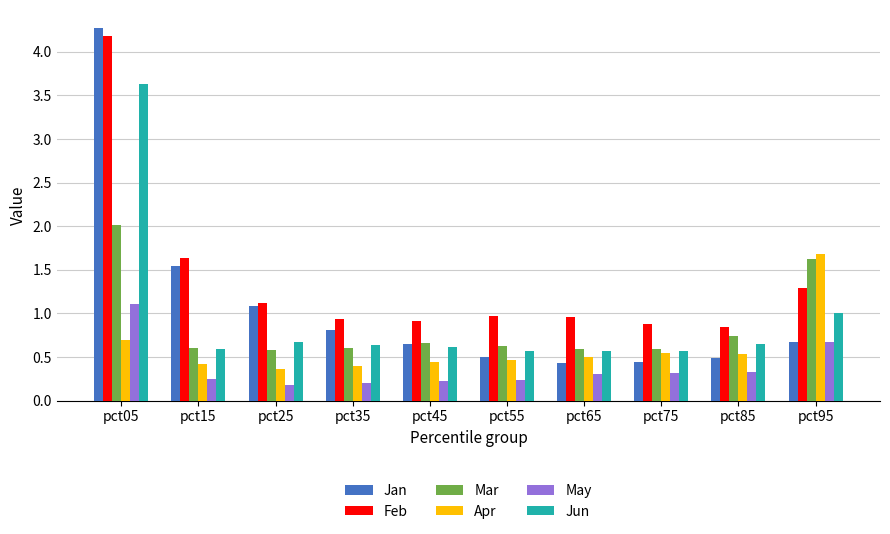

Are the bars grouped side by side (vs. stacked)?

Yes